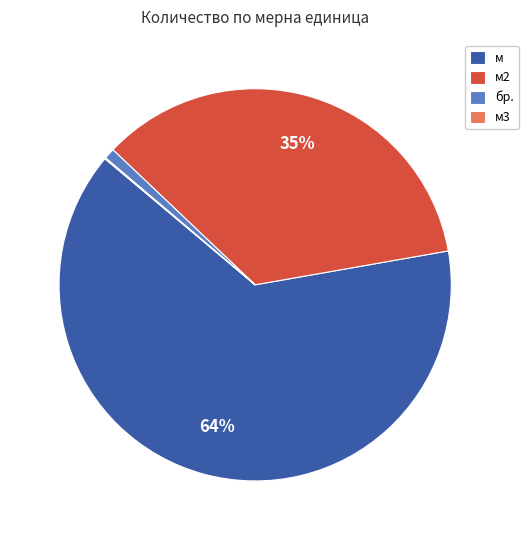

Which slice is the largest?

м